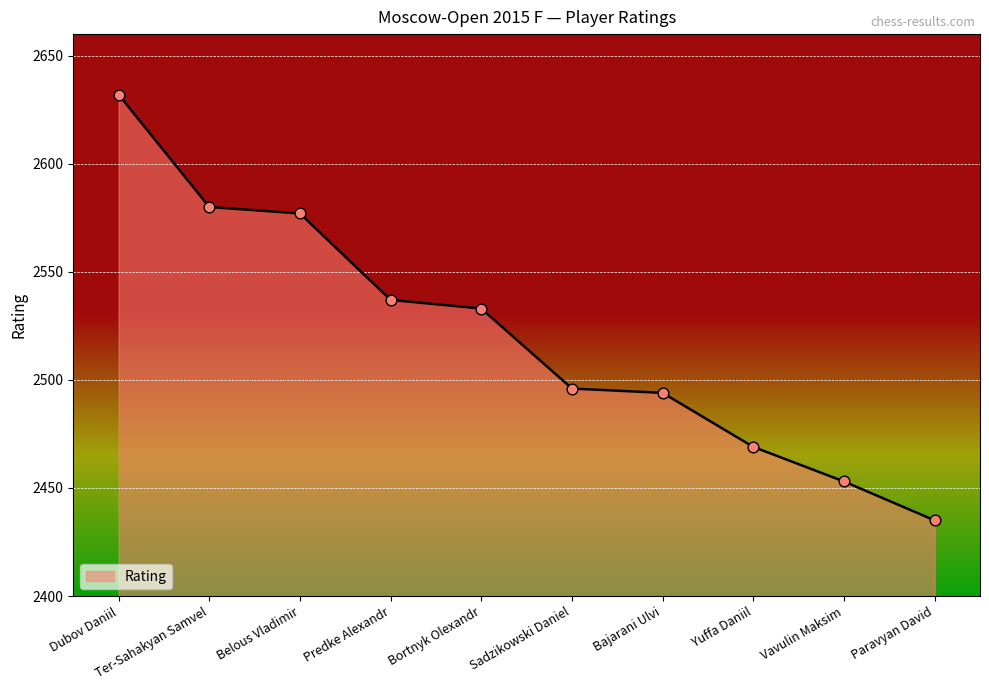

Between Vavulin Maksim and Yuffa Daniil, which is larger?

Yuffa Daniil